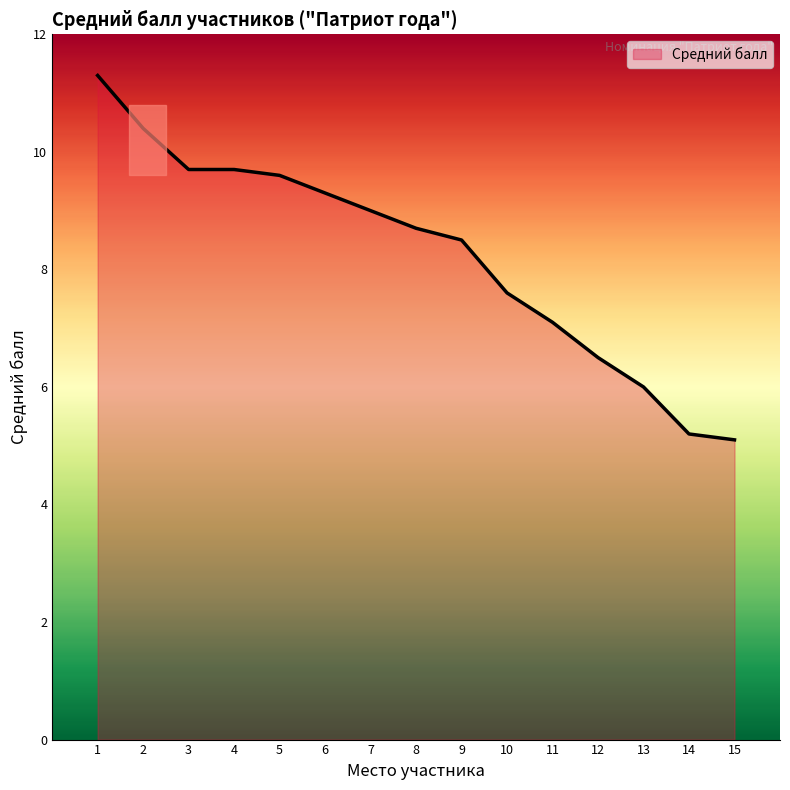

Does the chart display data point markers on the line(s)?

No